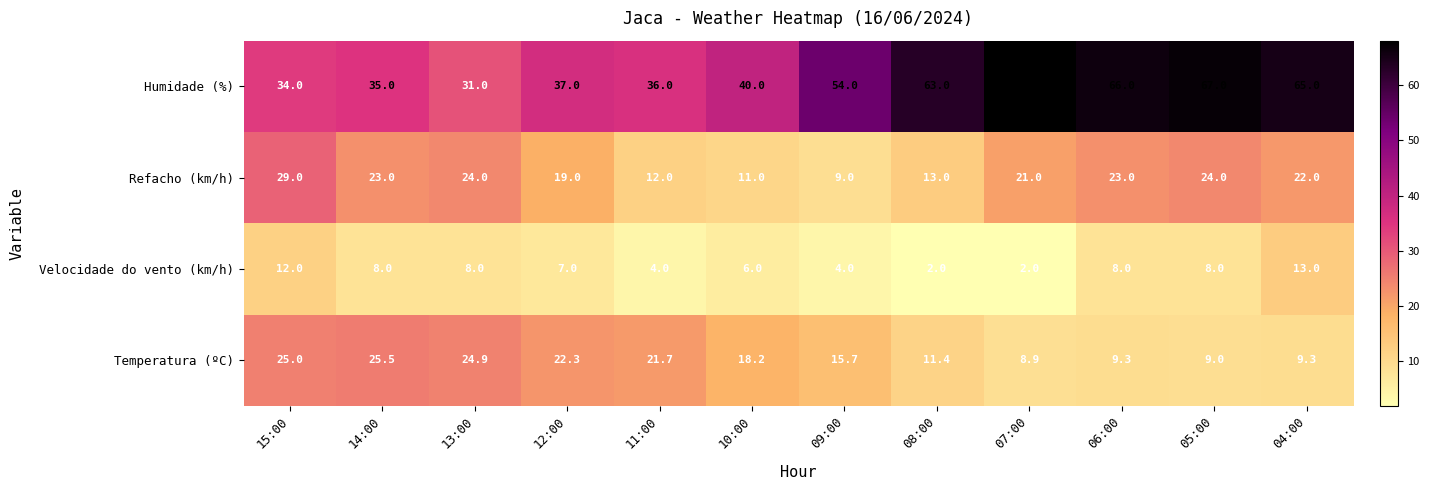

Which series has the largest total across all categories?

Humidade (%)